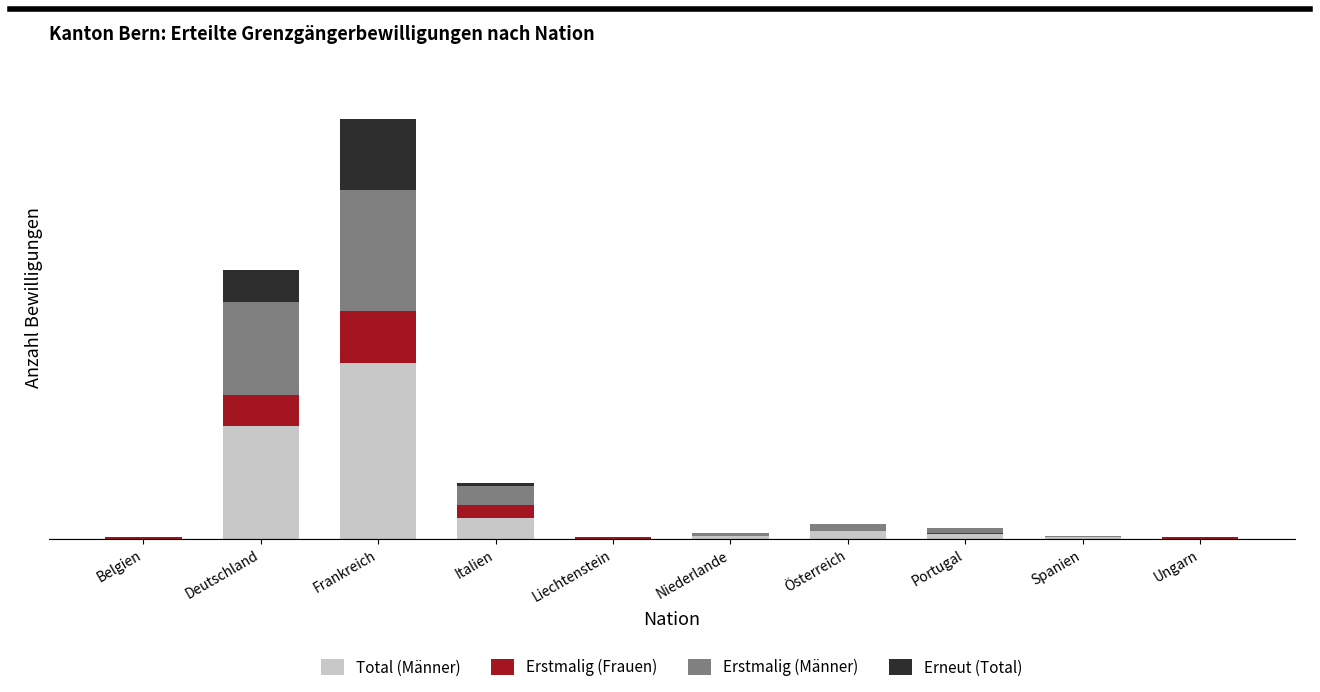

What is the label of the 6th bar from the left?

Niederlande